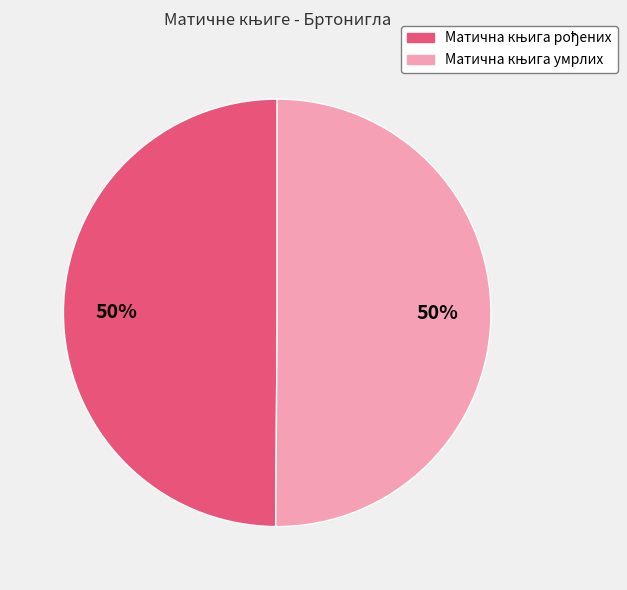

To the nearest percent, what is the average slice percentage?

50%